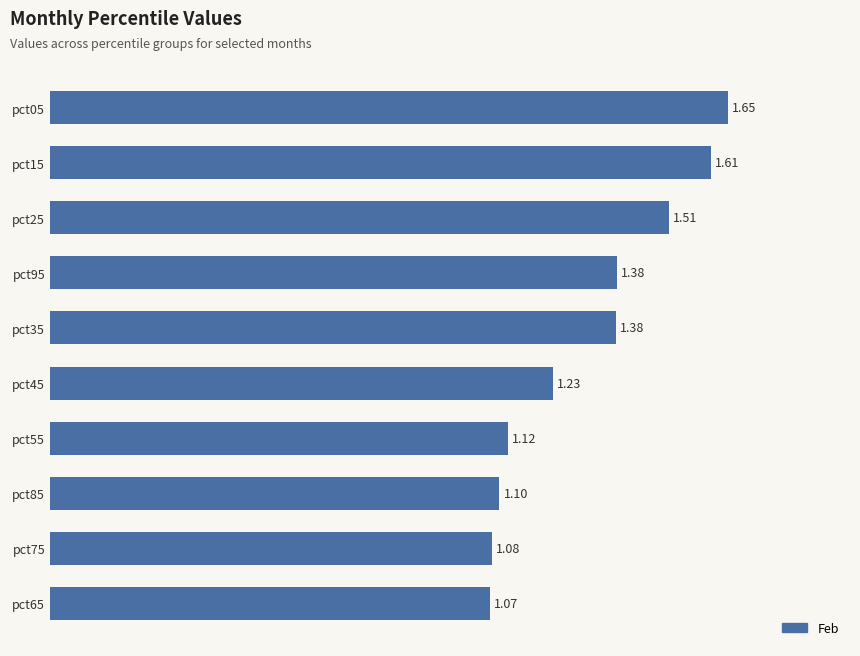

Between pct45 and pct55, which is larger?

pct45